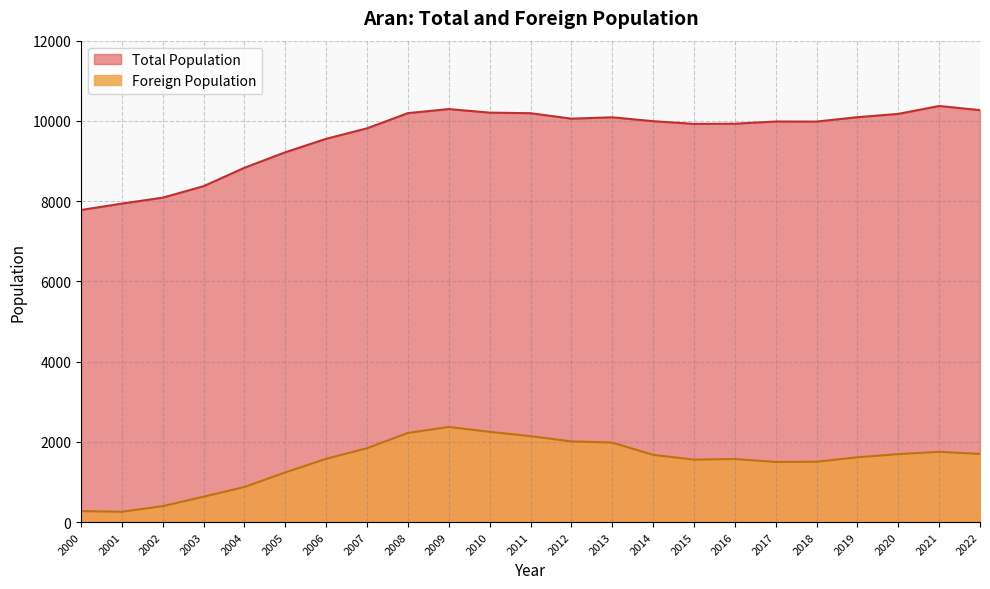

List the labels in order of Foreign Population value, largest first.

2009, 2010, 2008, 2011, 2012, 2013, 2007, 2021, 2022, 2020, 2014, 2019, 2006, 2016, 2015, 2018, 2017, 2005, 2004, 2003, 2002, 2000, 2001